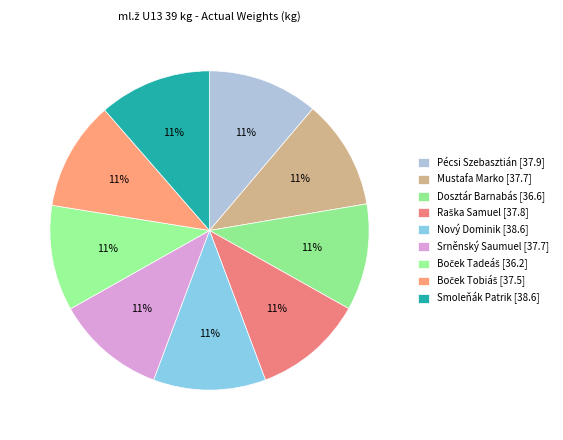

Which category has the biggest portion of the pie?

Nový Dominik